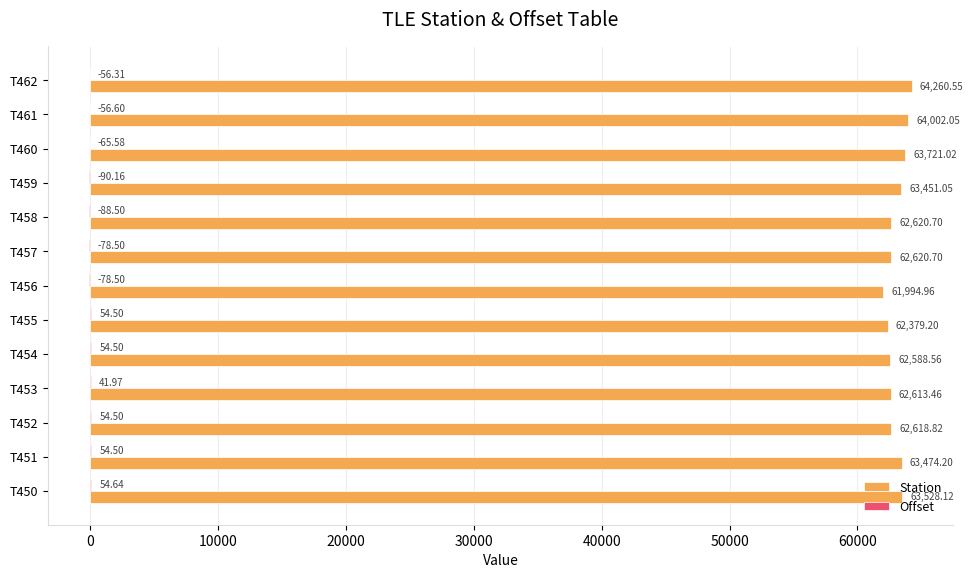

Which series changed the most between T453 and T454?

Station